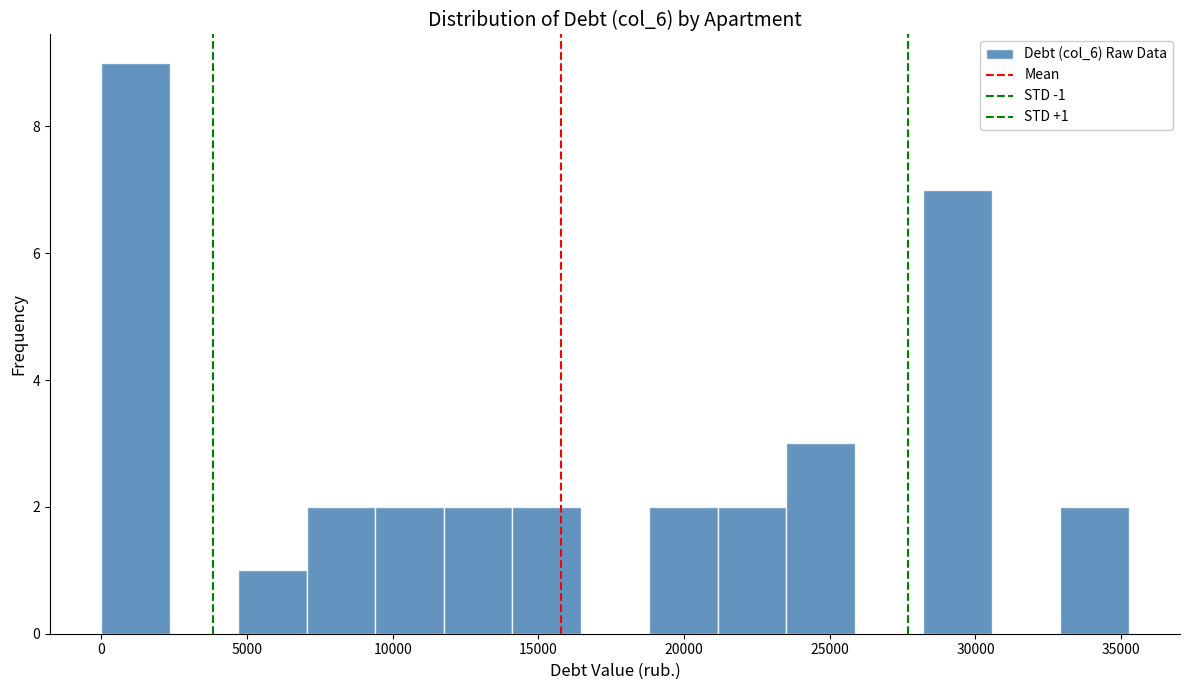

Over which range of the x-axis is the bar tallest?

0 to 2500